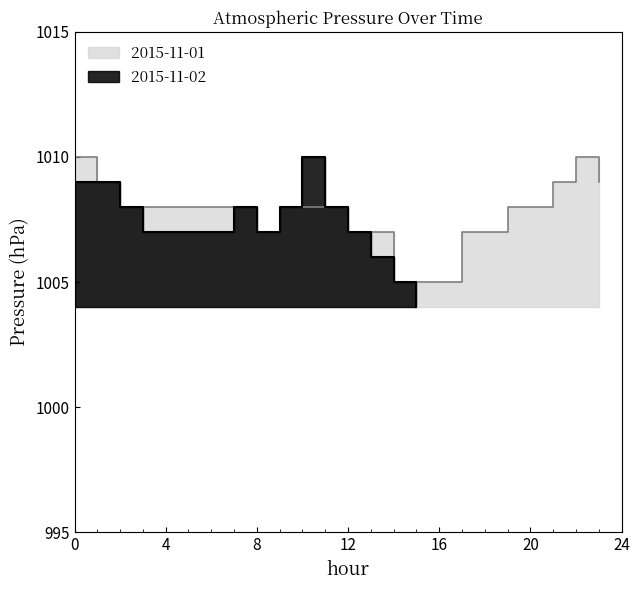

What is the average value?

1007